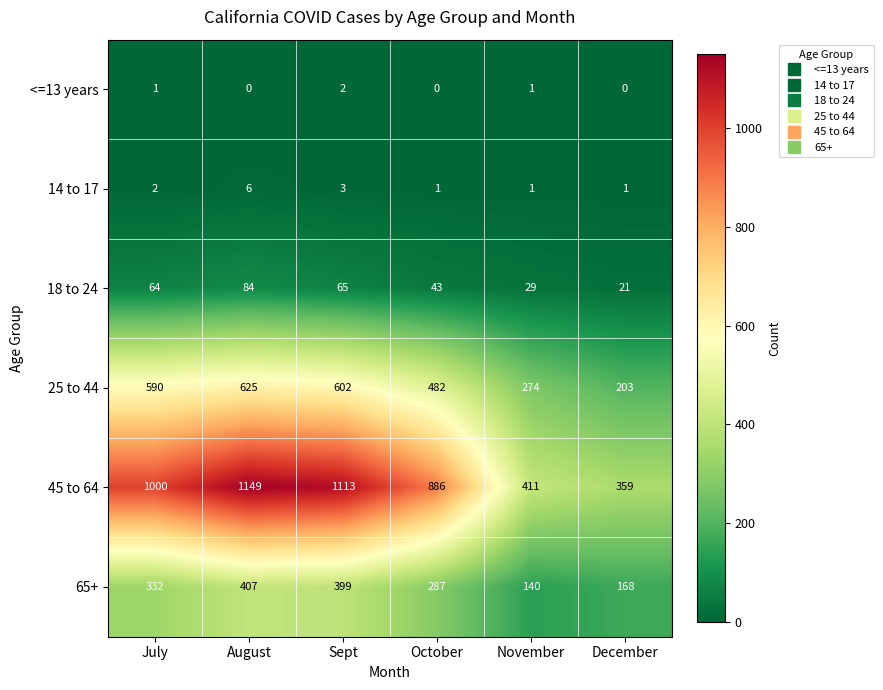

Is it true that 25 to 44 equals 183 at November?

False